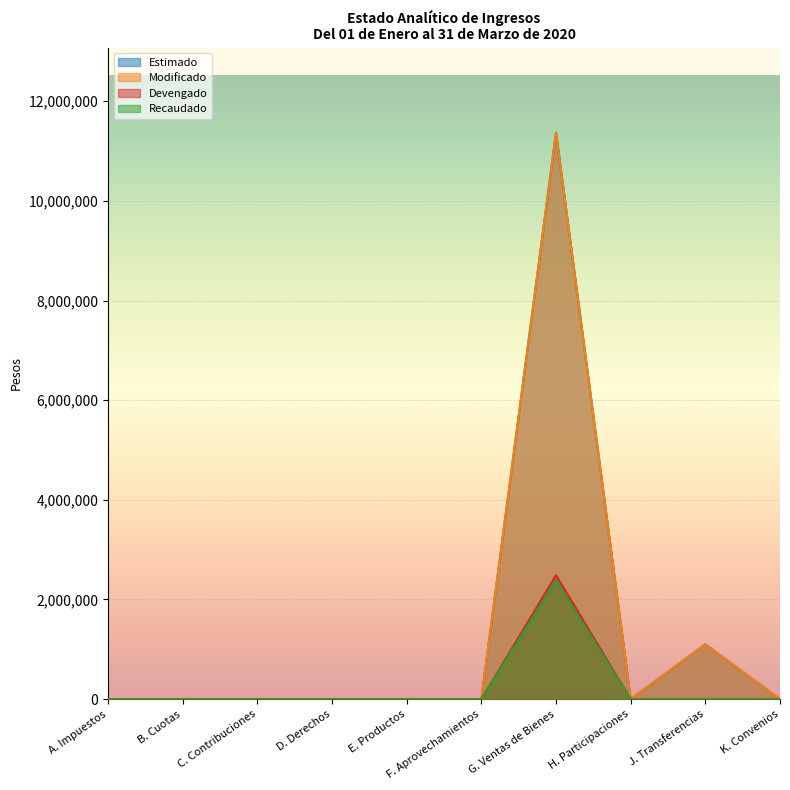

At which category is the sum across all series the highest?

G. Ventas de Bienes